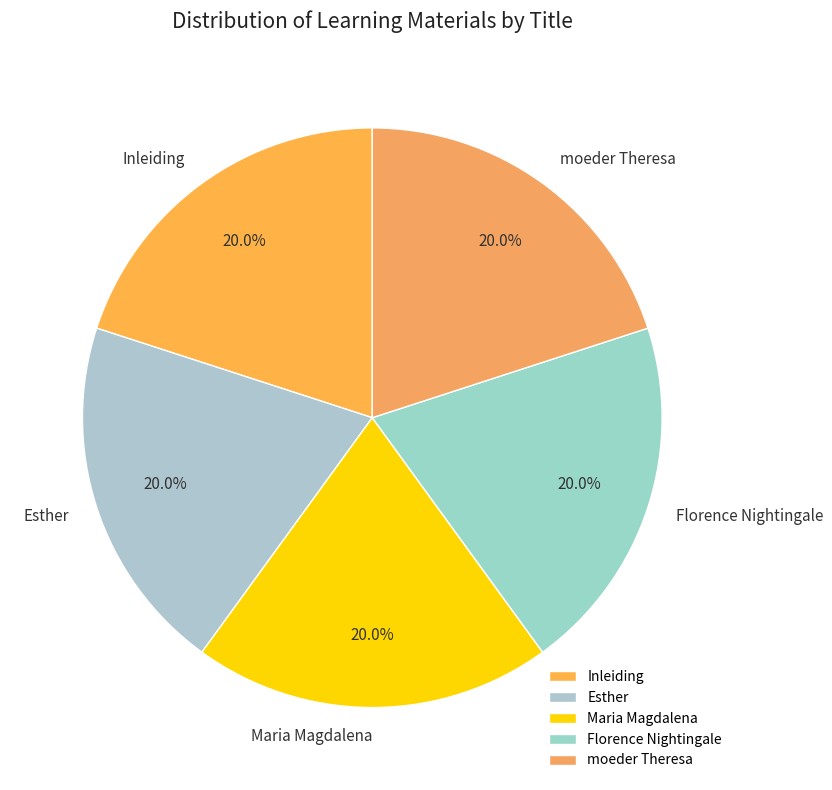

Count the number of slices in the pie.

5